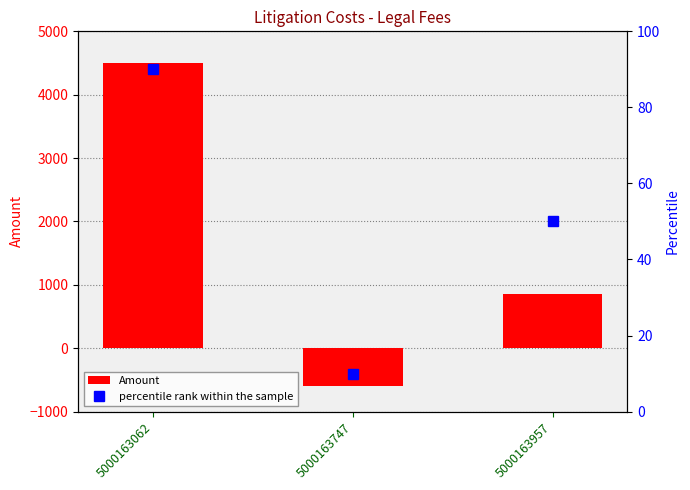

The value of percentile rank within the sample at 5000163747 is 5. True or false?

False